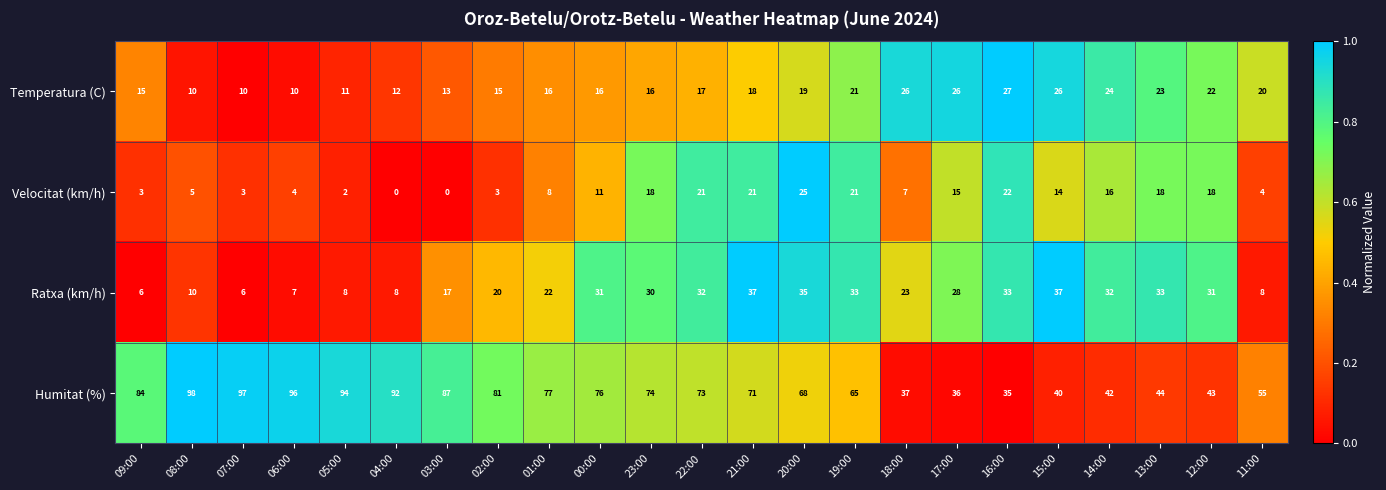

What is the difference between the maximum and minimum values in the Temperatura (C) series?

17